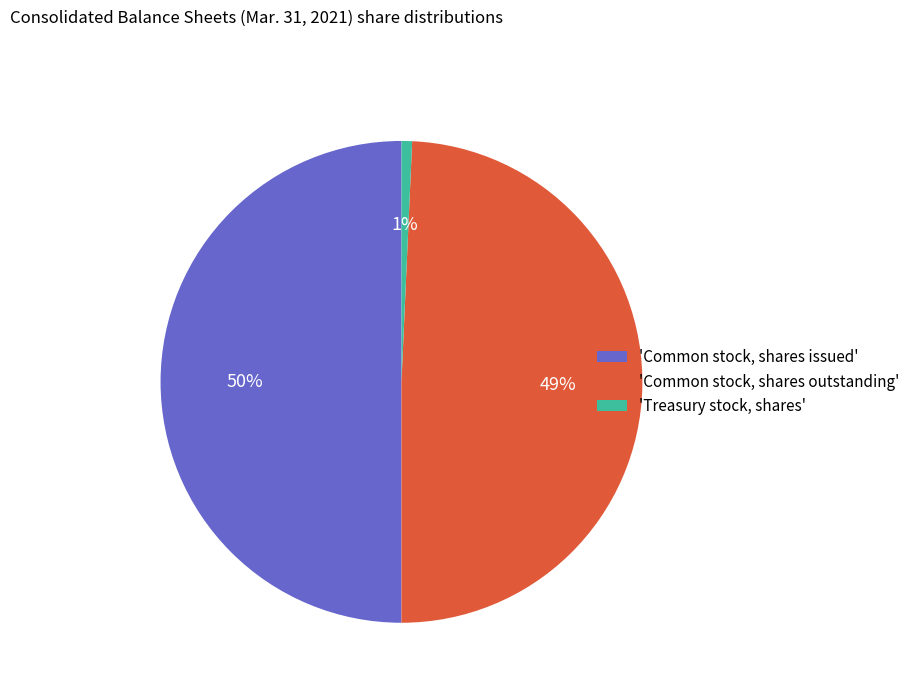

Is it true that 'Common stock, shares issued' is 42% of the pie?

False